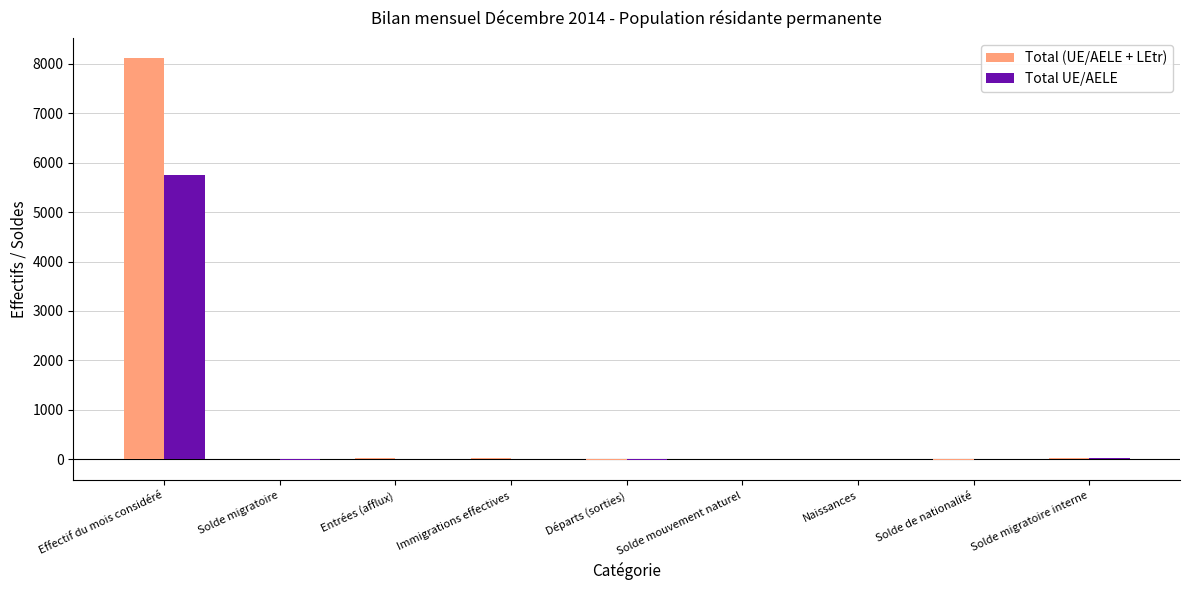

At which category is the sum across all series the highest?

Effectif du mois considéré